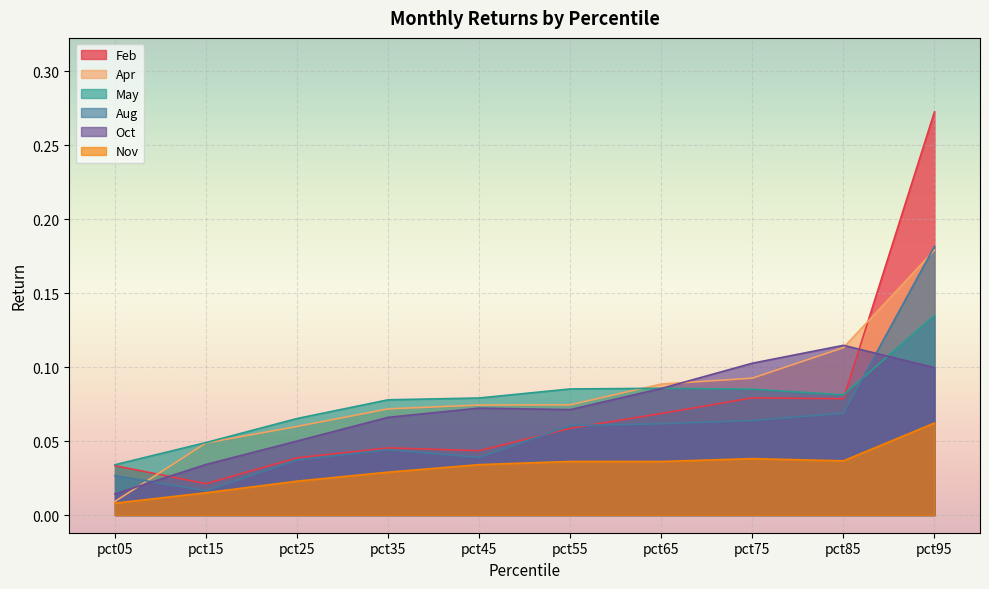

Which series has the largest range (max minus min)?

Feb